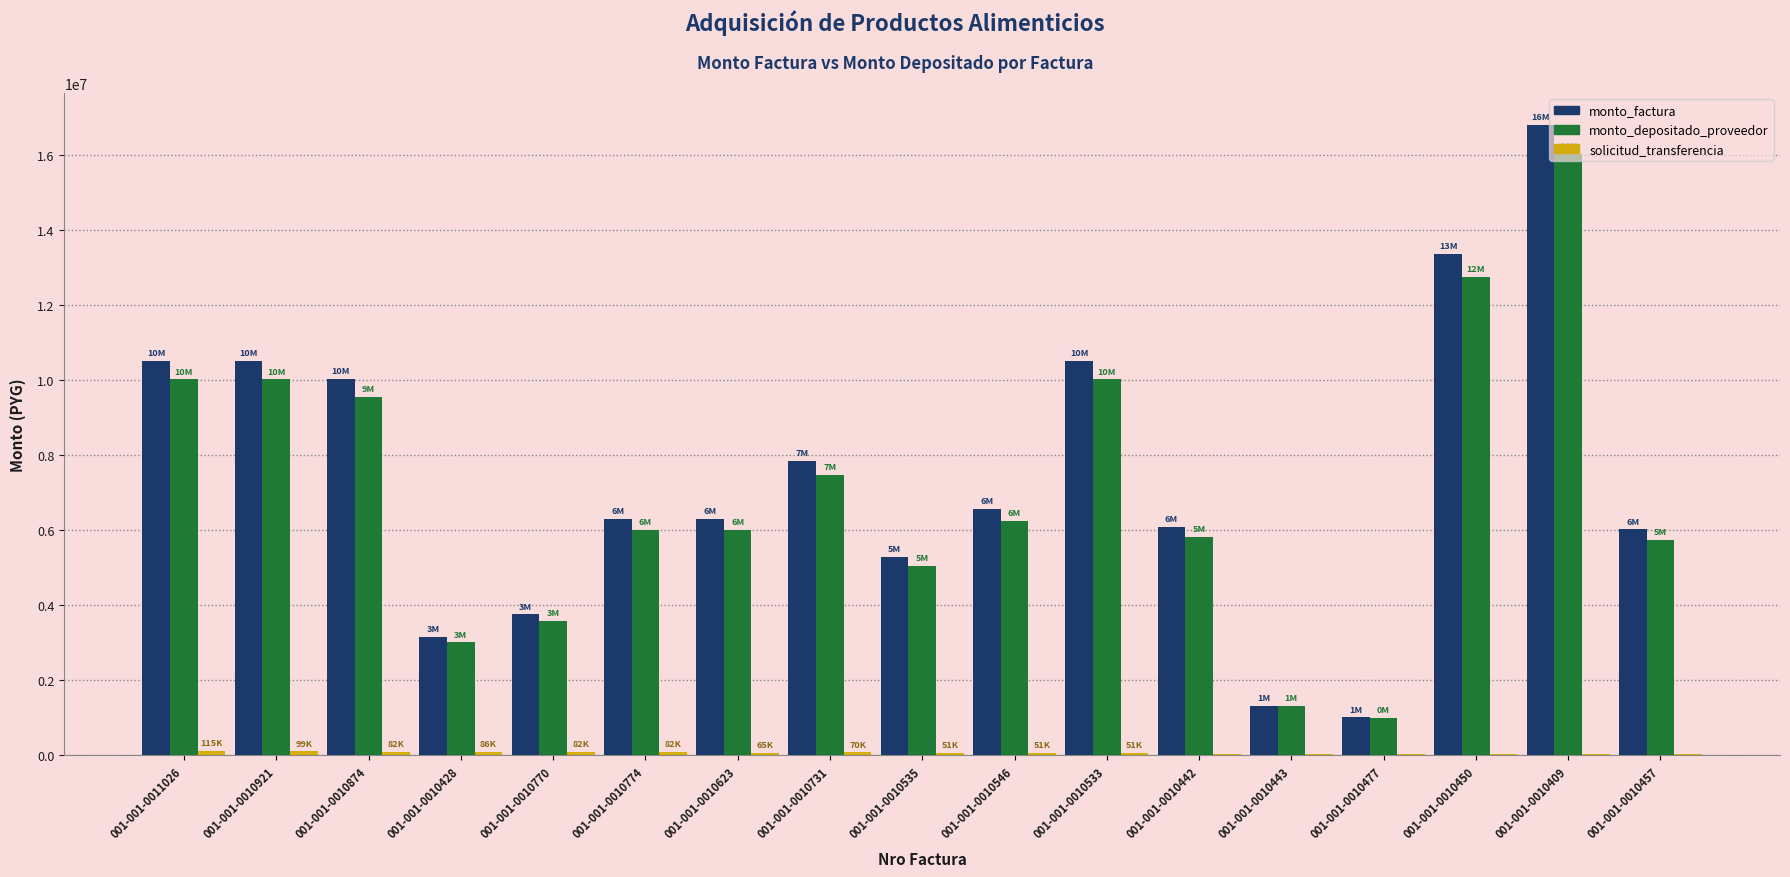

At which category is the sum across all series the highest?

001-001-0010409